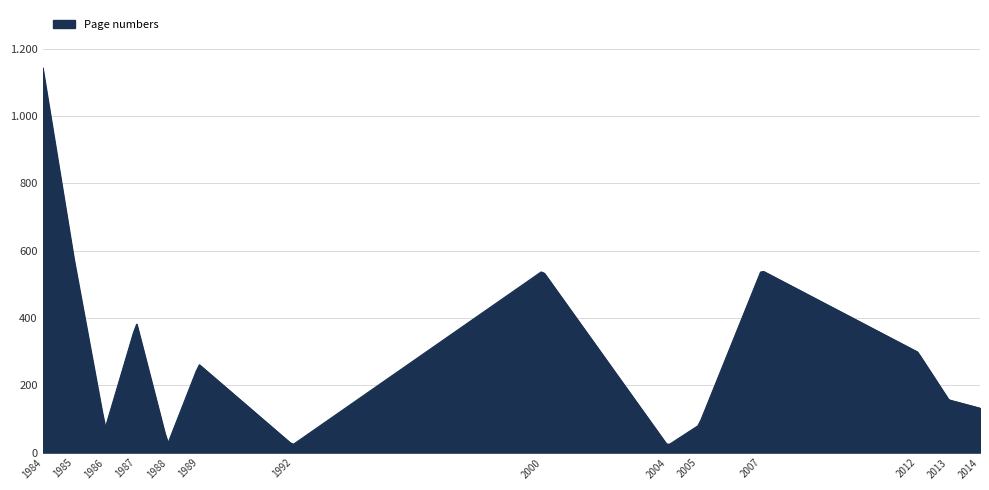

Does the chart have visible grid lines?

Yes